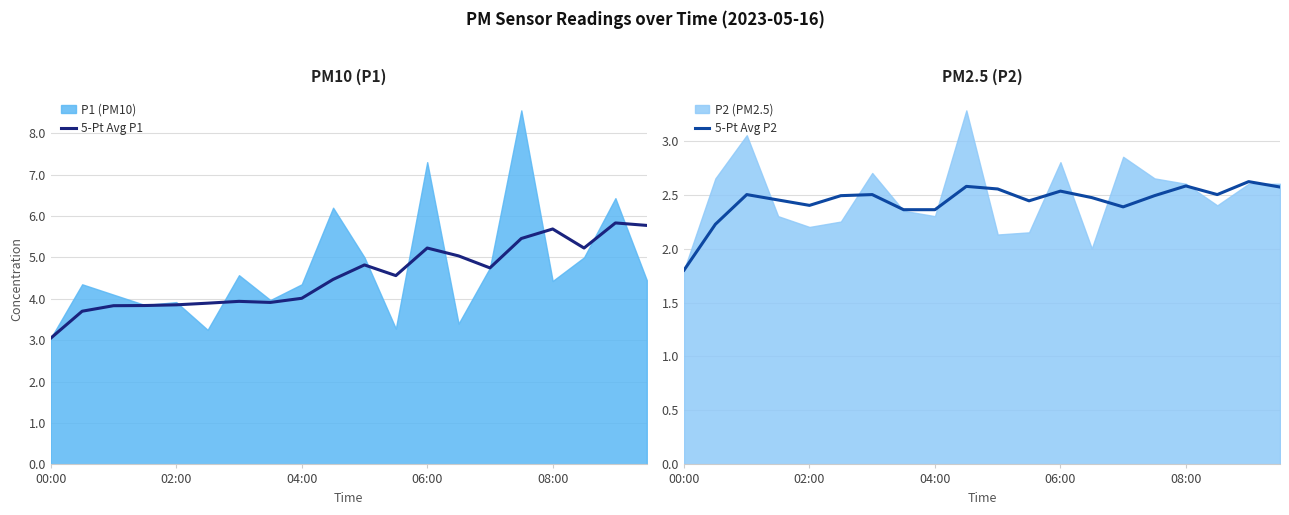

What is the sum of all 5-Pt Avg P2 values?

48.8